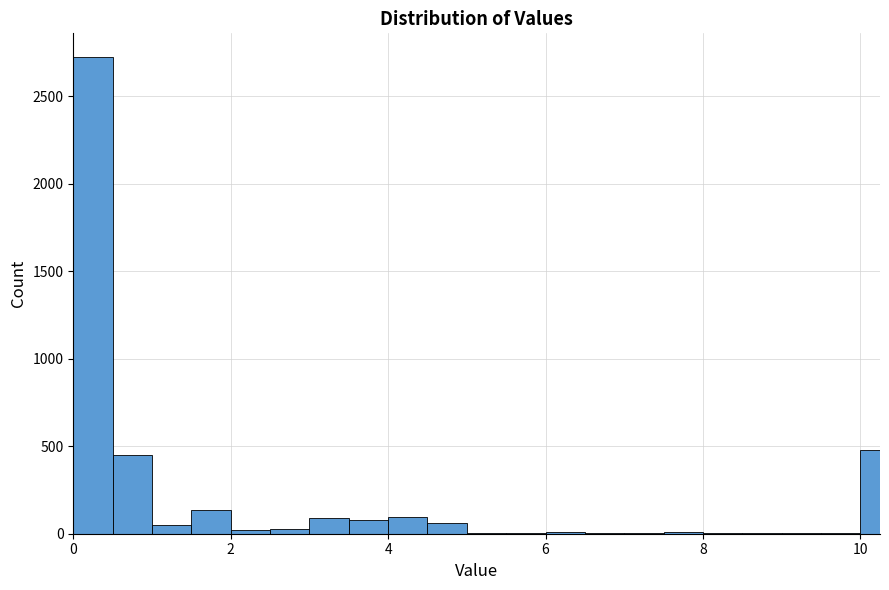

Around what value on the x-axis is the tallest bar? Give the approximate position of its centre, as read against the axis.

0.2